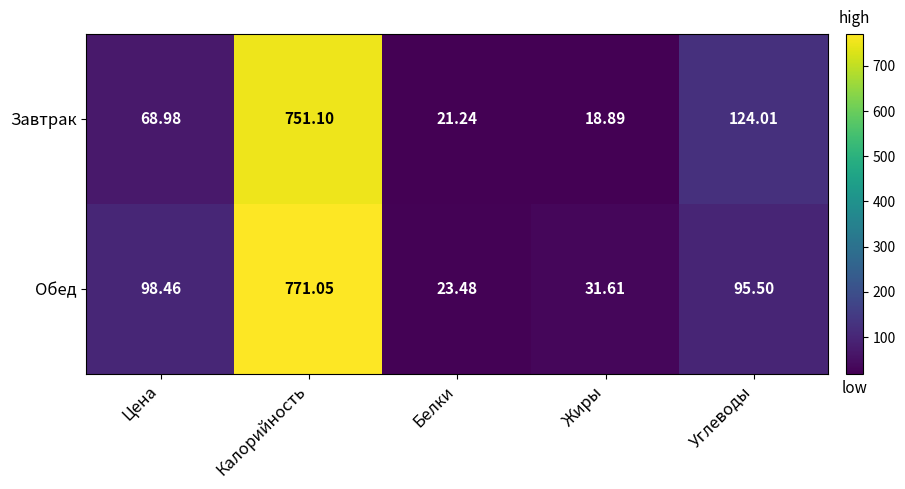

List the series in order of their overall mean, lowest first.

Завтрак, Обед